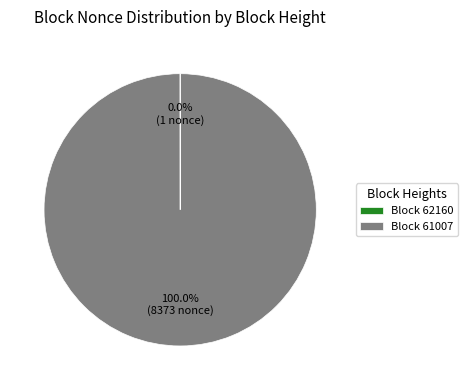

Which category accounts for the majority?

Block 61007